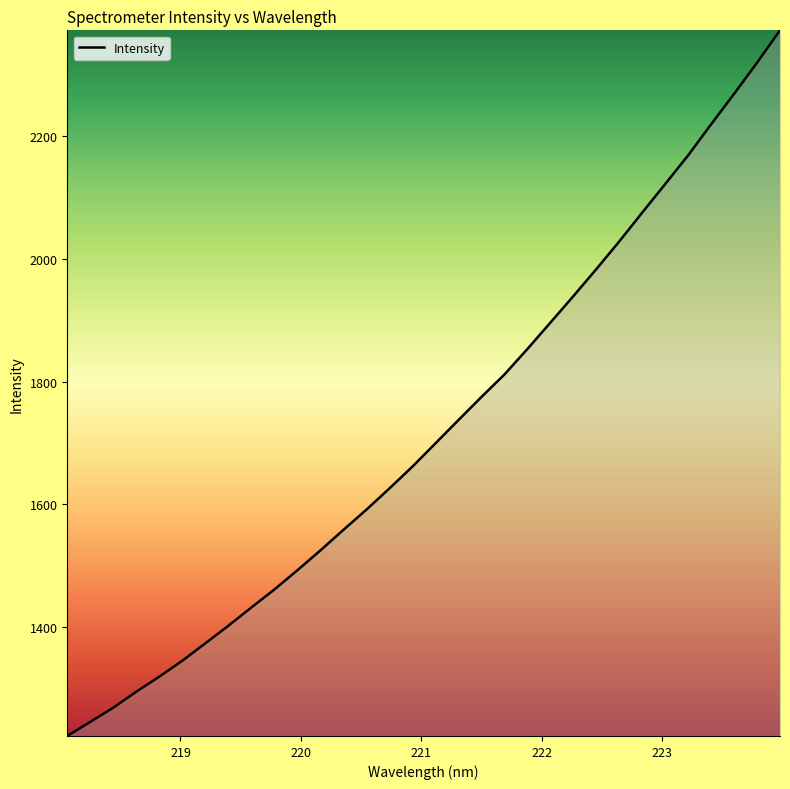

What is the maximum value shown in the chart?

2373.3